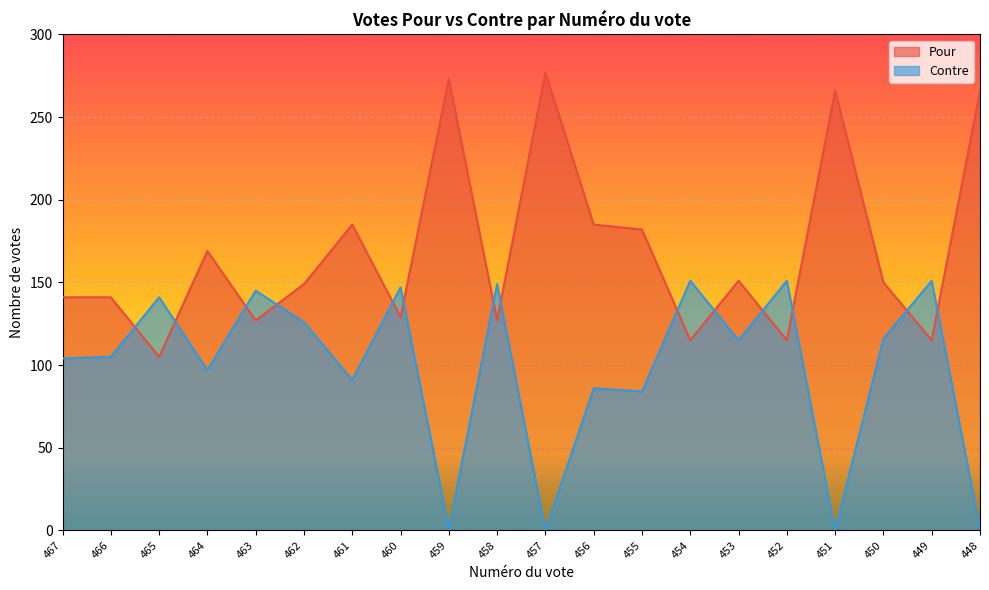

The value of Contre at 451 is 71. True or false?

False